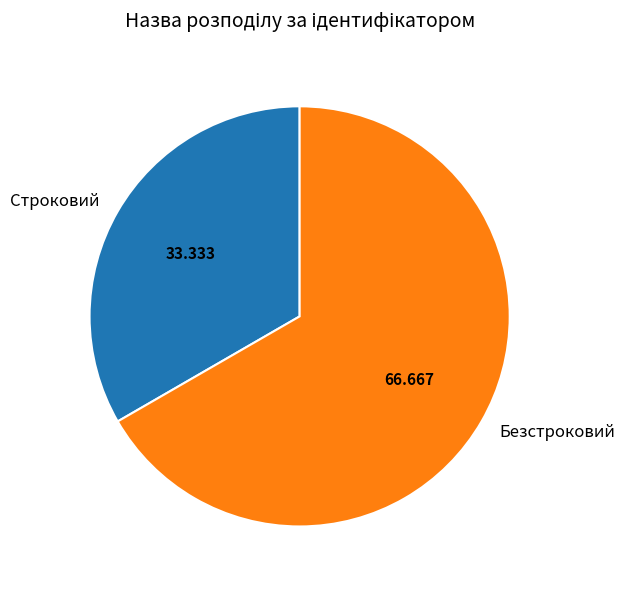

How many segments does this pie chart have?

2